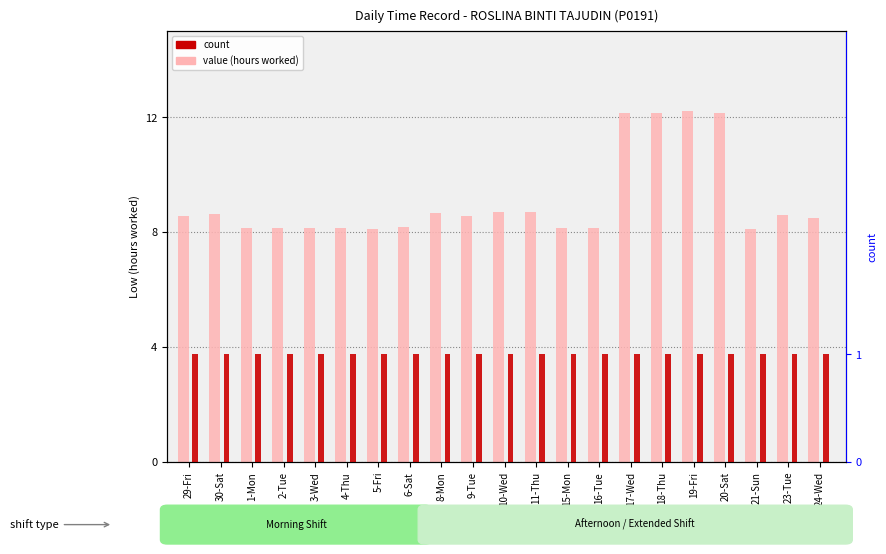

Which series changed the most between 2-Tue and 8-Mon?

value (hours worked)